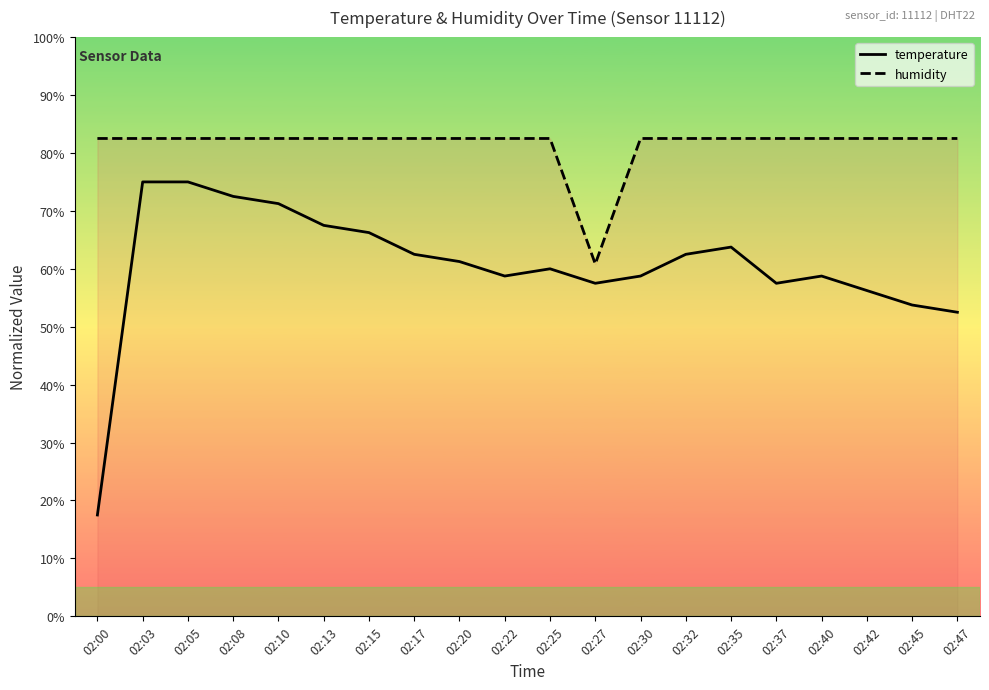

Reading left to right, extract all data points from this chart.

temperature: 02:00=17.5	02:03=75.0	02:05=75.0	02:08=72.5	02:10=71.2	02:13=67.5	02:15=66.2	02:17=62.5	02:20=61.3	02:22=58.8	02:25=60.0	02:27=57.5	02:30=58.8	02:32=62.5	02:35=63.7	02:37=57.5	02:40=58.8	02:42=56.2	02:45=53.8	02:47=52.5
humidity: 02:00=82.5	02:03=82.5	02:05=82.5	02:08=82.5	02:10=82.5	02:13=82.5	02:15=82.5	02:17=82.5	02:20=82.5	02:22=82.5	02:25=82.5	02:27=60.8	02:30=82.5	02:32=82.5	02:35=82.5	02:37=82.5	02:40=82.5	02:42=82.5	02:45=82.5	02:47=82.5